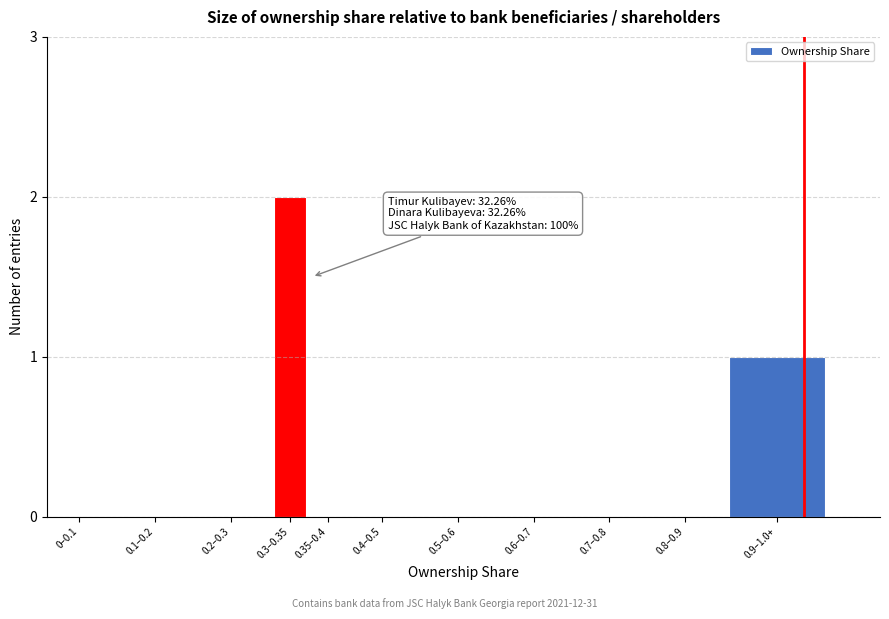

Reading left to right, list all the values displayed in this chart.

0–0.1=0	0.1–0.2=0	0.2–0.3=0	0.3–0.35=2	0.35–0.4=0	0.4–0.5=0	0.5–0.6=0	0.6–0.7=0	0.7–0.8=0	0.8–0.9=0	0.9–1.0+=1